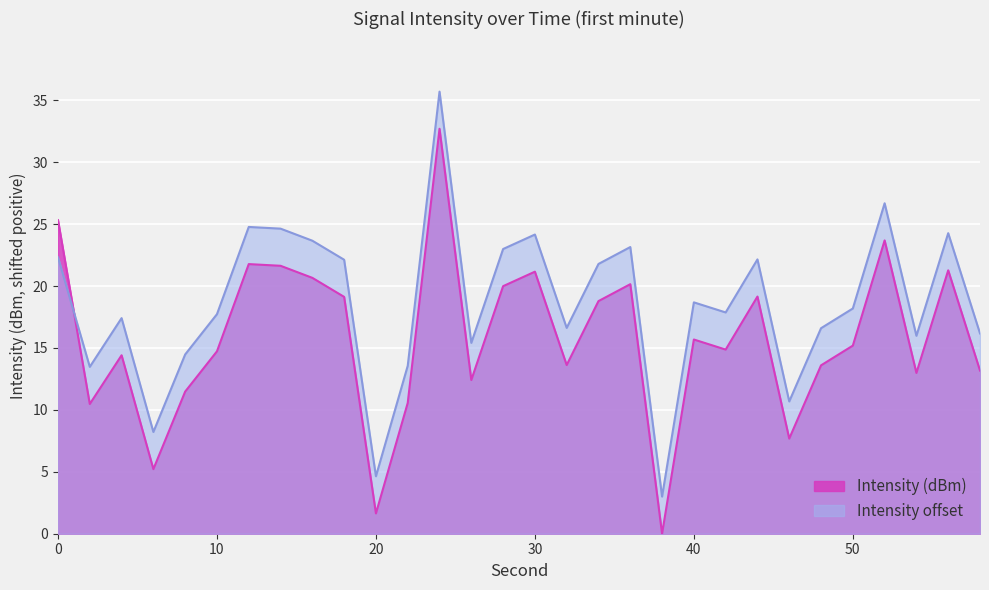

At which category is the sum across all series the highest?

24